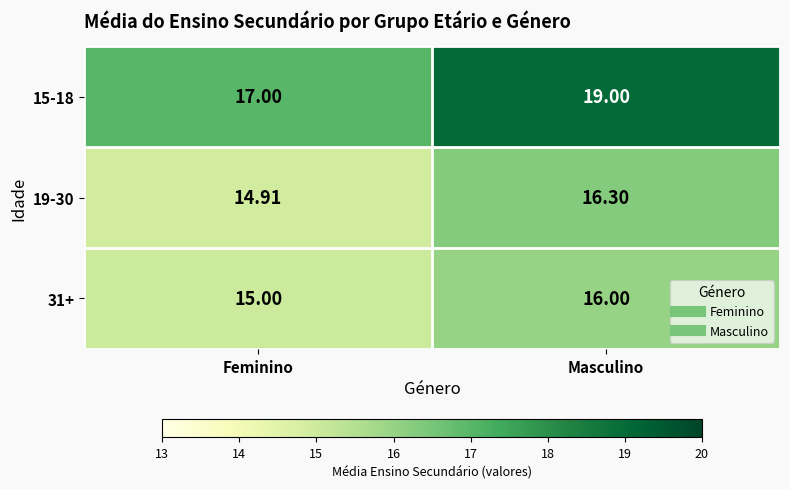

Between Feminino and Masculino, which series saw the biggest shift?

15-18